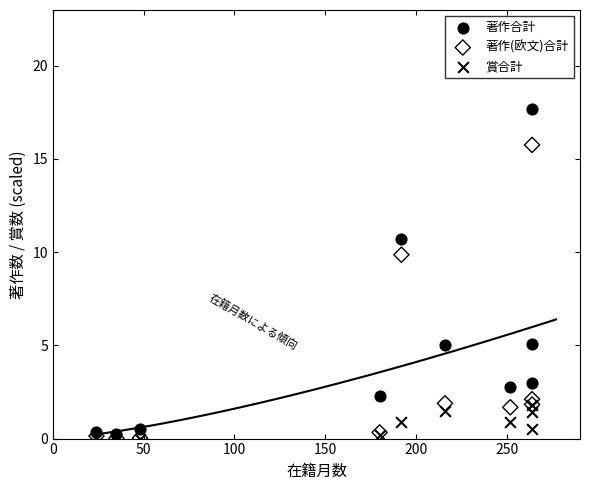

What are all the series names shown in the legend?

著作合計, 著作(欧文)合計, 賞合計